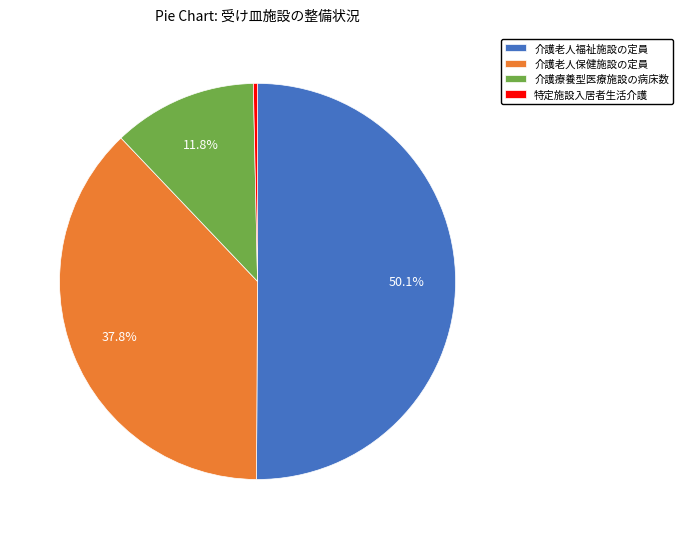

Do 介護老人福祉施設の定員 and 介護療養型医療施設の病床数 together represent more than half of the pie?

Yes